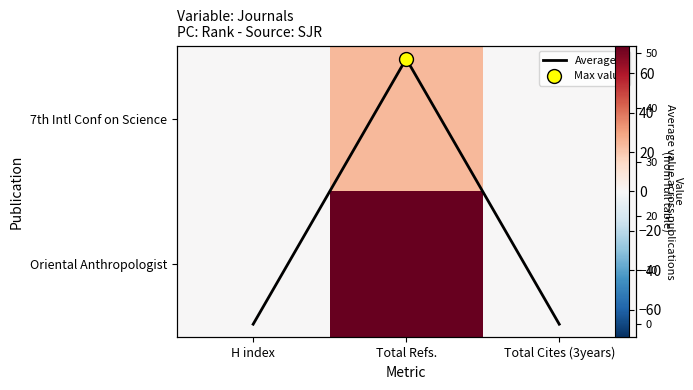

Which series has the widest spread of values?

Oriental Anthropologist